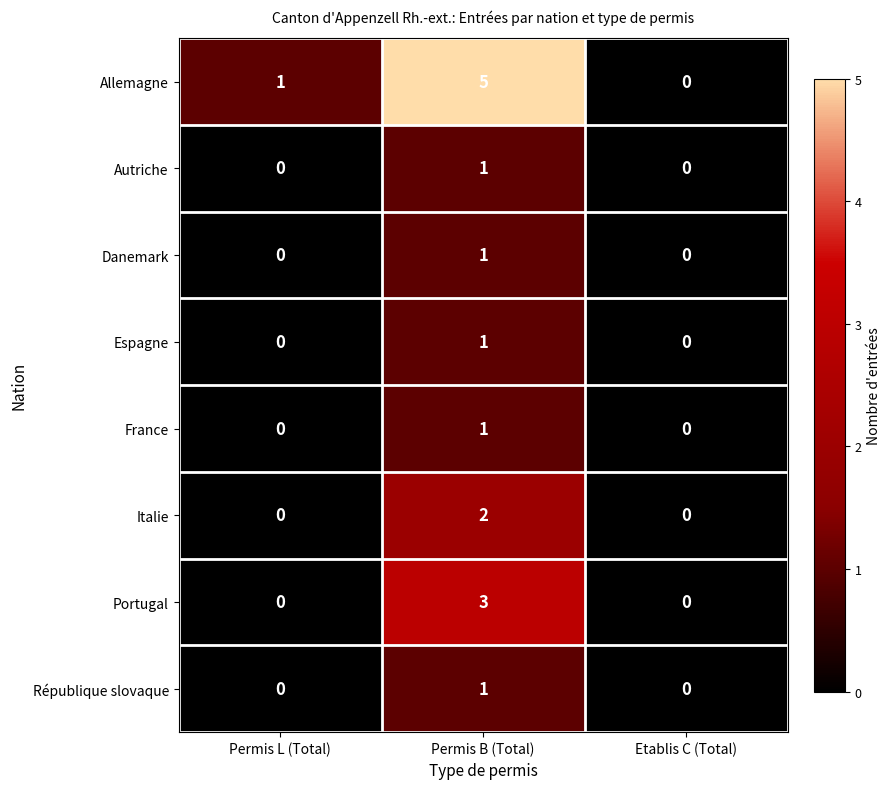

Reading left to right, list all the values displayed in this chart.

Allemagne: Permis L (Total)=1	Permis B (Total)=5	Etablis C (Total)=0
Autriche: Permis L (Total)=0	Permis B (Total)=1	Etablis C (Total)=0
Danemark: Permis L (Total)=0	Permis B (Total)=1	Etablis C (Total)=0
Espagne: Permis L (Total)=0	Permis B (Total)=1	Etablis C (Total)=0
France: Permis L (Total)=0	Permis B (Total)=1	Etablis C (Total)=0
Italie: Permis L (Total)=0	Permis B (Total)=2	Etablis C (Total)=0
Portugal: Permis L (Total)=0	Permis B (Total)=3	Etablis C (Total)=0
République slovaque: Permis L (Total)=0	Permis B (Total)=1	Etablis C (Total)=0